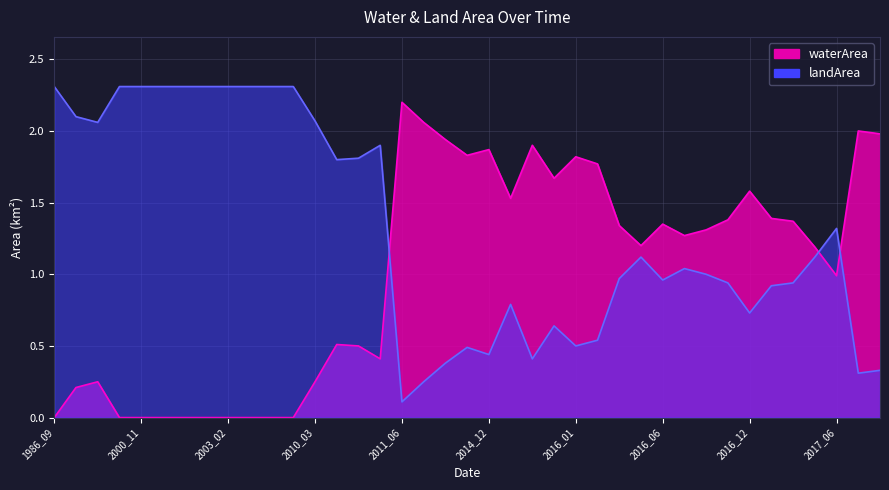

Reading left to right, list all the values displayed in this chart.

waterArea: 1986_09=0.0	1990_08=0.2	1992_01=0.2	1995_09=0.0	2000_11=0.0	2001_04=0.0	2001_10=0.0	2002_12=0.0	2003_02=0.0	2003_04=0.0	2004_09=0.0	2004_11=0.0	2010_03=0.2	2010_08=0.5	2010_10=0.5	2010_12=0.4	2011_06=2.2	2014_01=2.1	2014_08=1.9	2014_10=1.8	2014_12=1.9	2015_01=1.5	2015_03=1.9	2015_05=1.7	2016_01=1.8	2016_02=1.8	2016_03=1.3	2016_05=1.2	2016_06=1.4	2016_07=1.3	2016_08=1.3	2016_09=1.4	2016_12=1.6	2017_02=1.4	2017_03=1.4	2017_04=1.2	2017_06=1.0	2020_06=2.0	2021_01=2.0
landArea: 1986_09=2.3	1990_08=2.1	1992_01=2.1	1995_09=2.3	2000_11=2.3	2001_04=2.3	2001_10=2.3	2002_12=2.3	2003_02=2.3	2003_04=2.3	2004_09=2.3	2004_11=2.3	2010_03=2.1	2010_08=1.8	2010_10=1.8	2010_12=1.9	2011_06=0.1	2014_01=0.2	2014_08=0.4	2014_10=0.5	2014_12=0.4	2015_01=0.8	2015_03=0.4	2015_05=0.6	2016_01=0.5	2016_02=0.5	2016_03=1.0	2016_05=1.1	2016_06=1.0	2016_07=1.0	2016_08=1.0	2016_09=0.9	2016_12=0.7	2017_02=0.9	2017_03=0.9	2017_04=1.1	2017_06=1.3	2020_06=0.3	2021_01=0.3